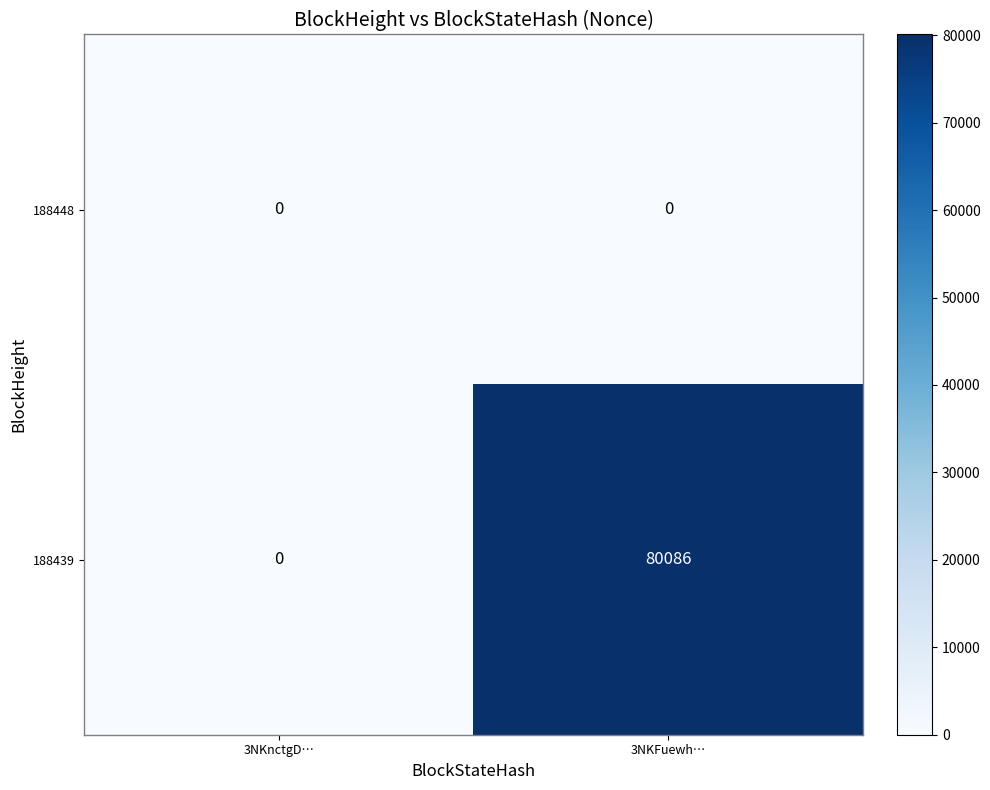

Which series has the largest range (max minus min)?

188439